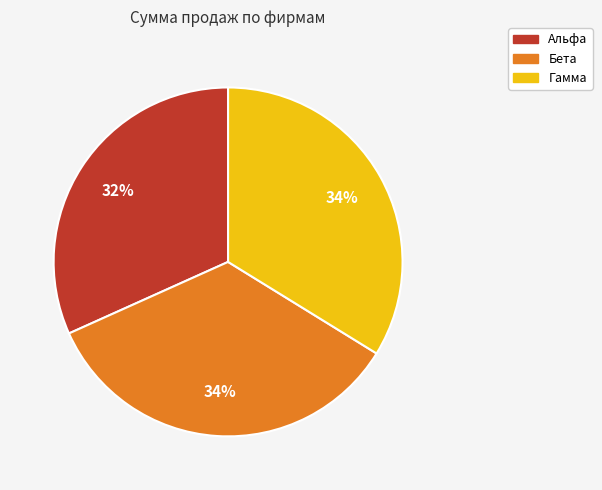

Which has a higher value, Альфа or Бета?

Бета